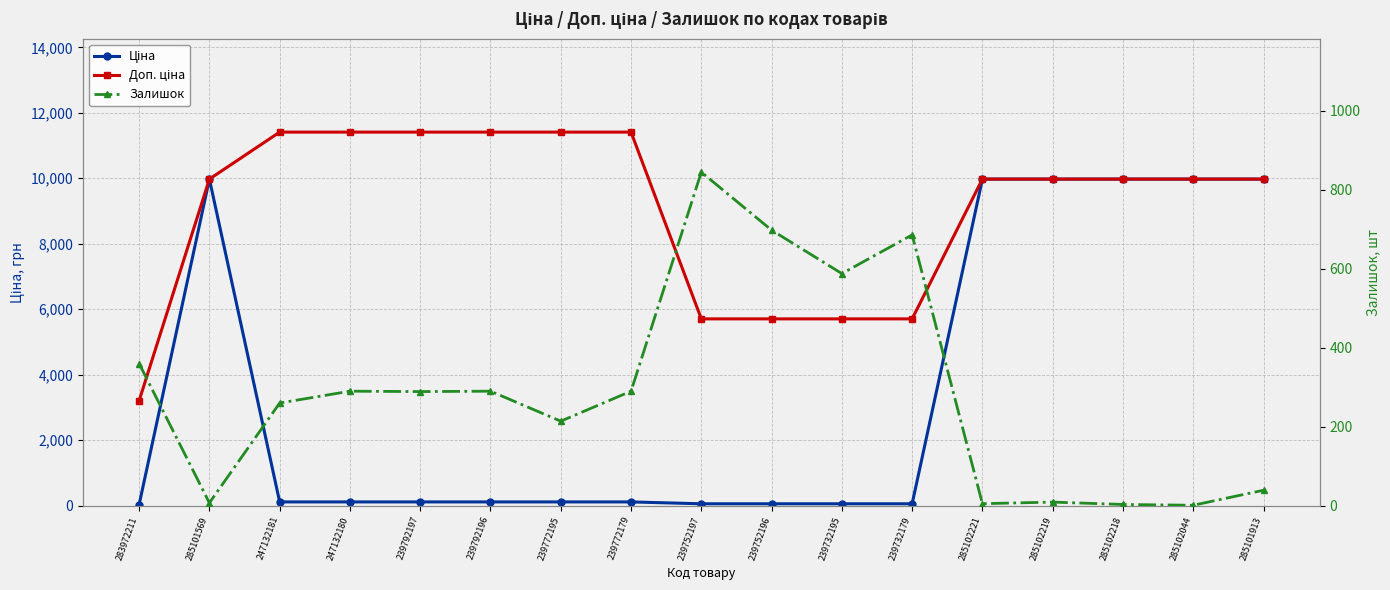

What position from the right is 239732179?

6